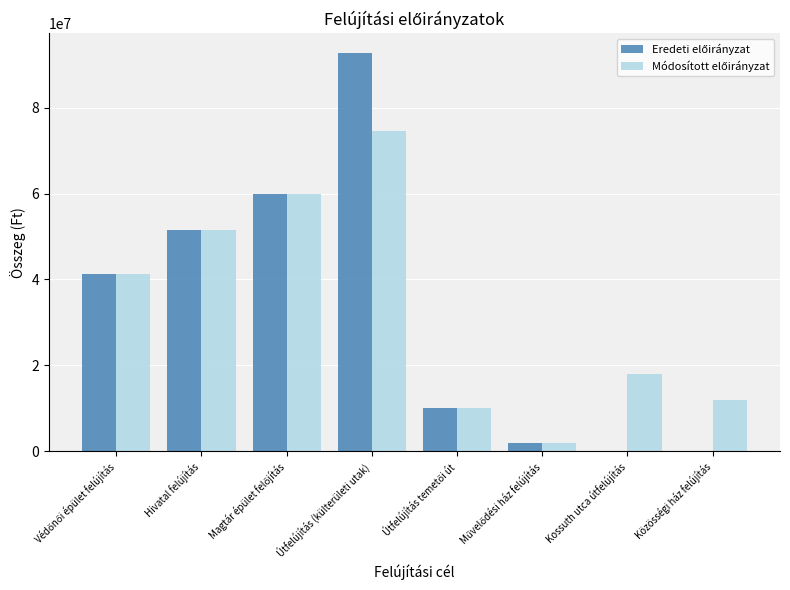

How many groups of bars are there?

8